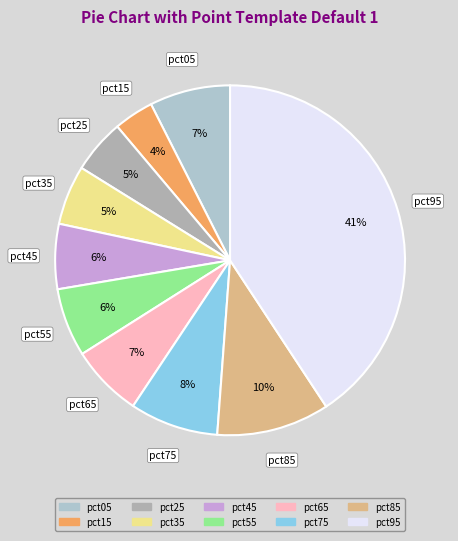

What percentage is the pct75 slice, to the nearest percent?

8%